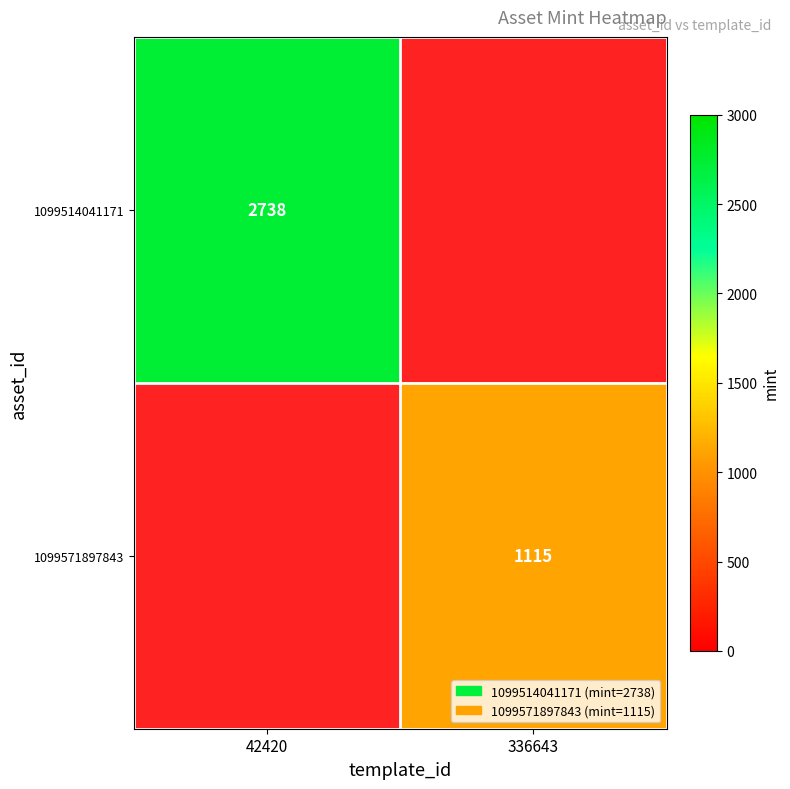

At how many categories does at least one series exceed 1435?

1